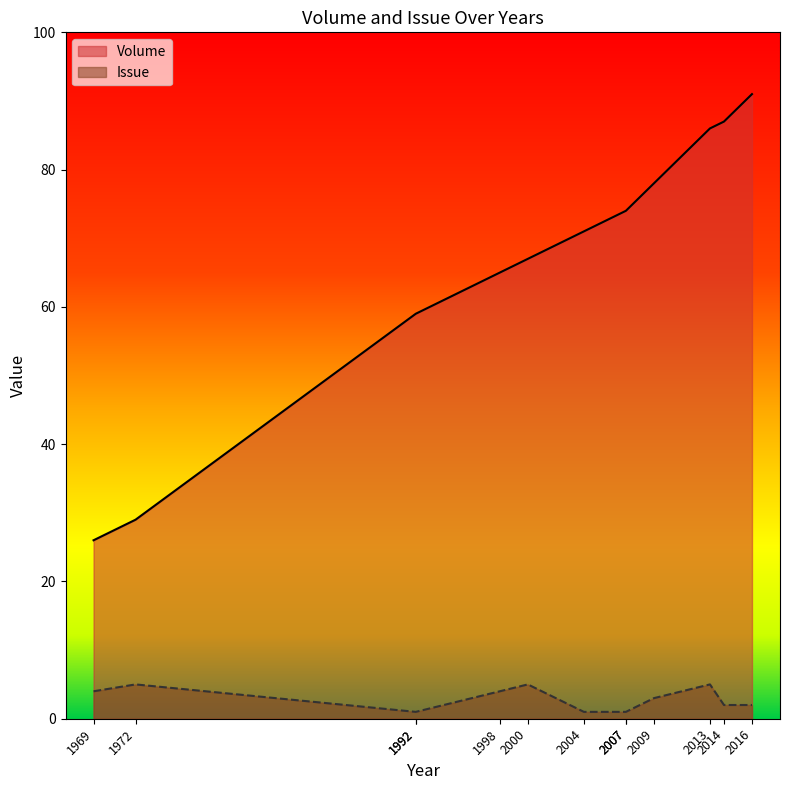

Where is Issue nearest to the value 3?

2009